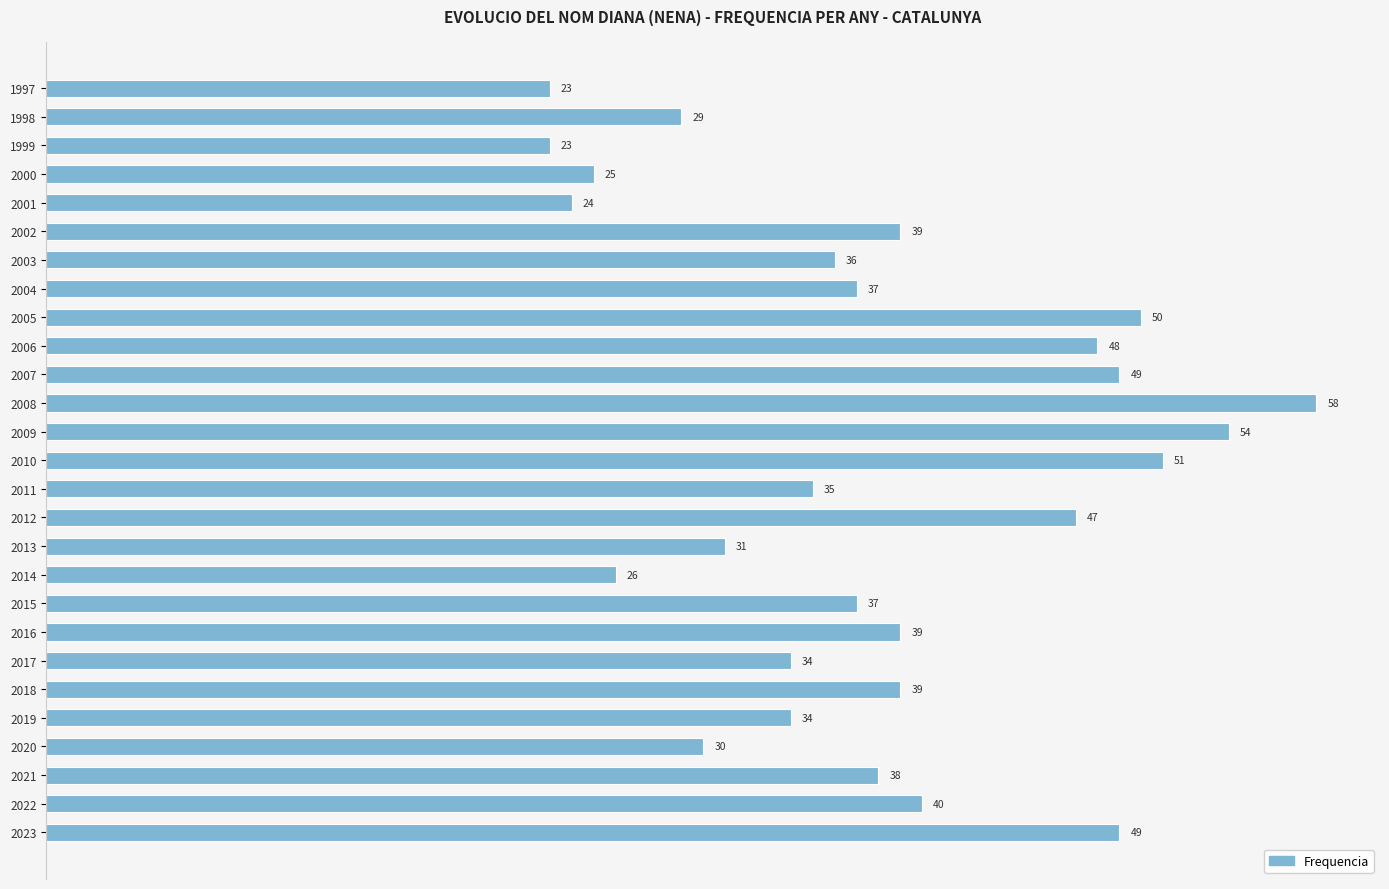

Which label corresponds to the largest value in the chart?

2008